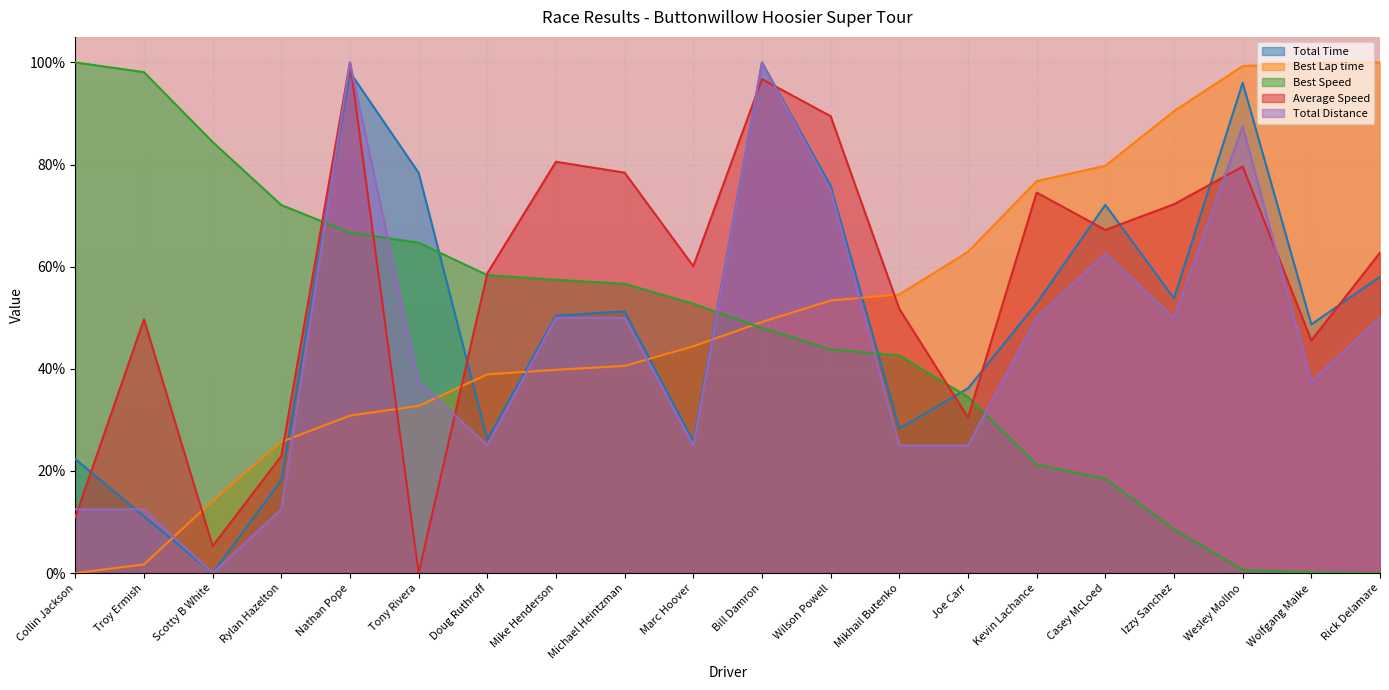

What position from the left is Rick Delamare?

20